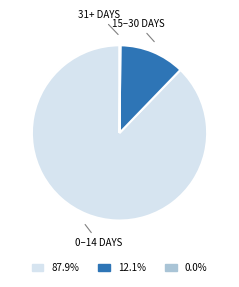

Which slice is the largest?

0–14 DAYS